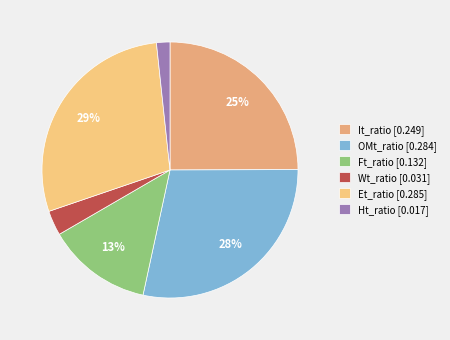

To the nearest percent, what is the average slice percentage?

17%